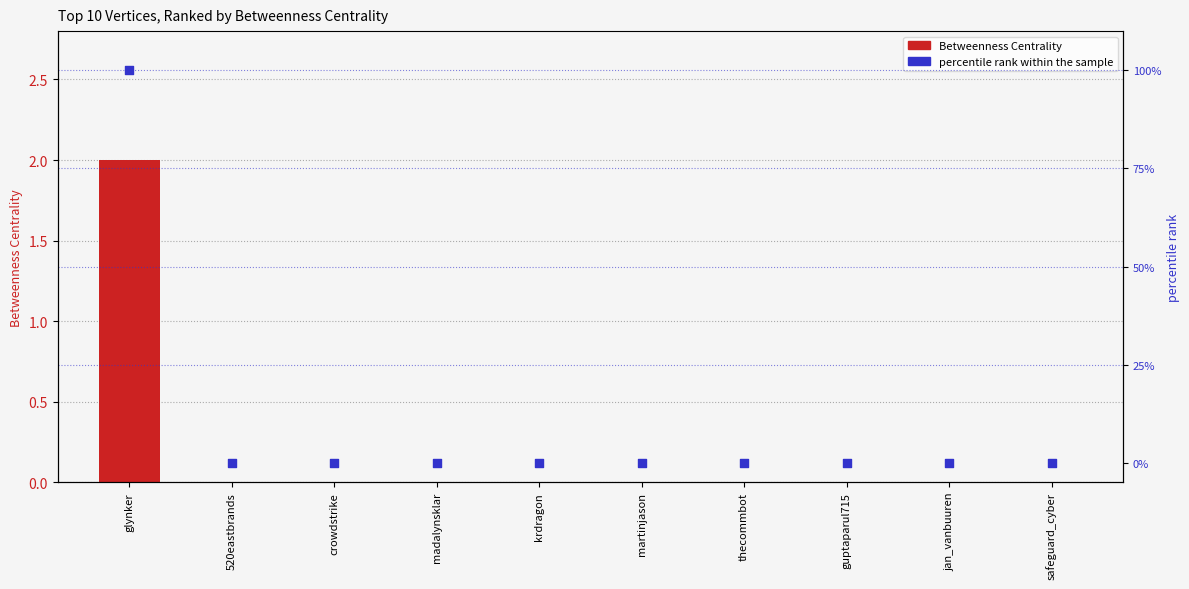

Which series reaches the maximum Y coordinate?

percentile rank within the sample